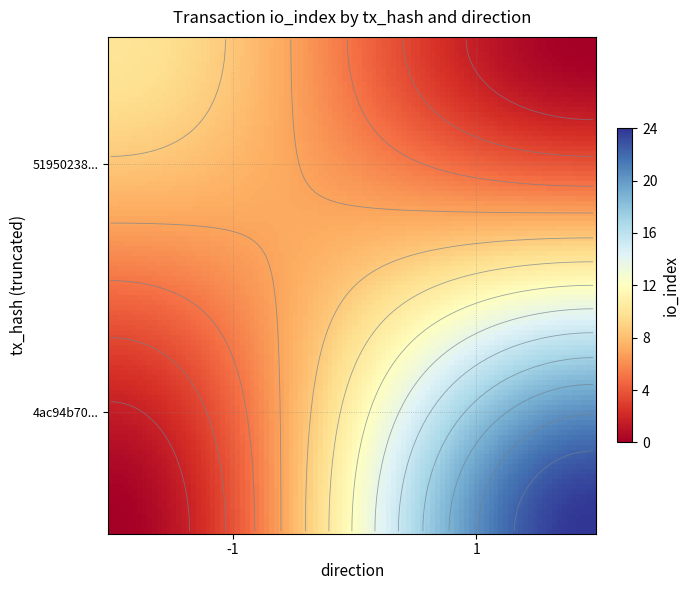

What is the spread (max minus min) of values at direction?

2